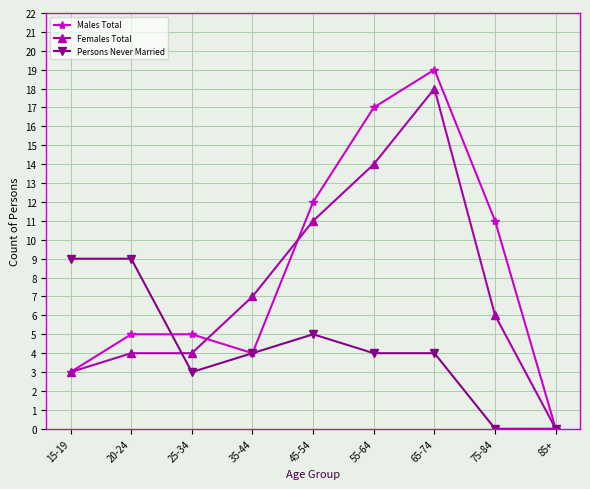

The value of Males Total at 85+ is 9. True or false?

False